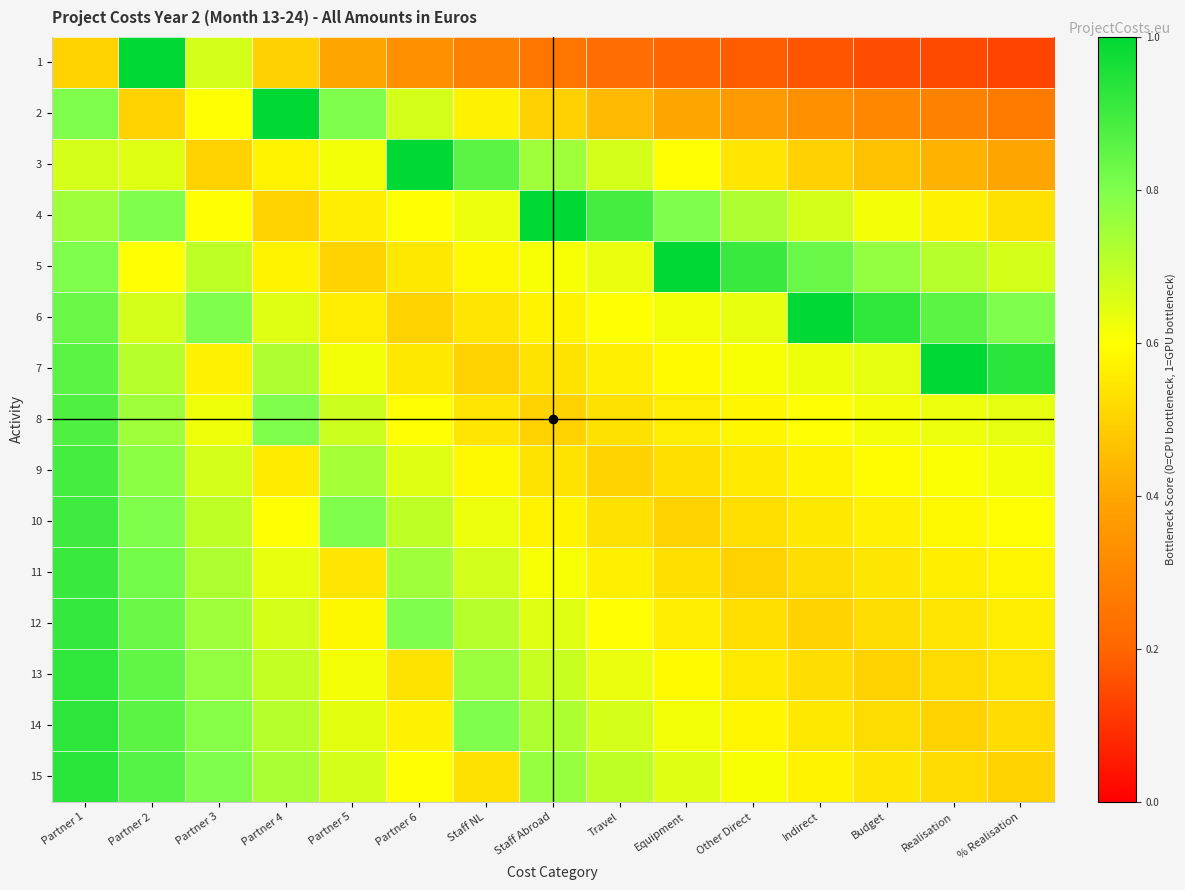

Which series has the widest spread of values?

1